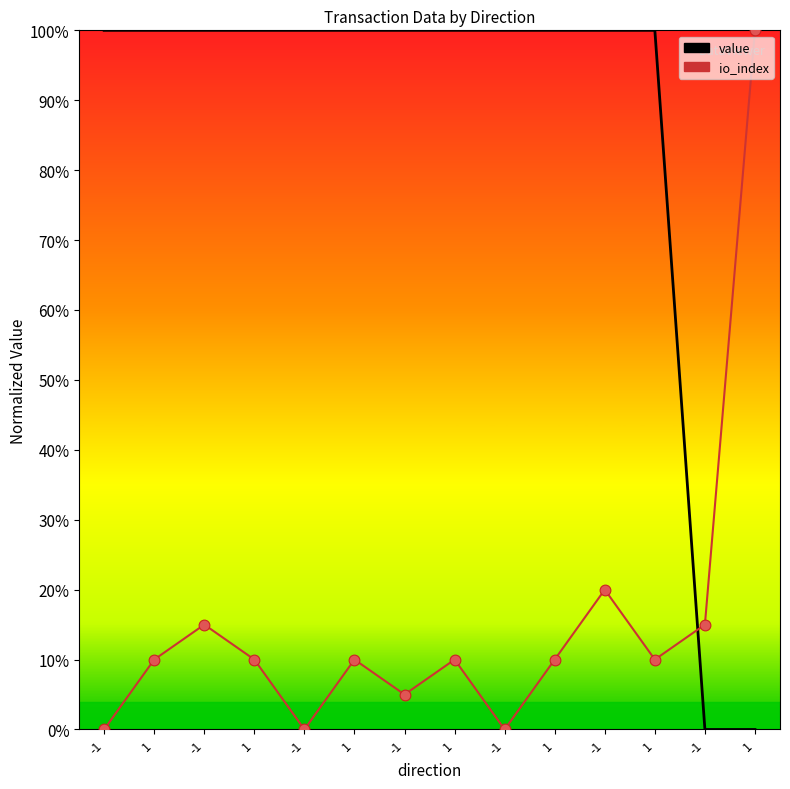

Is the value of io_index at 1 greater than the value of value at 1?

No